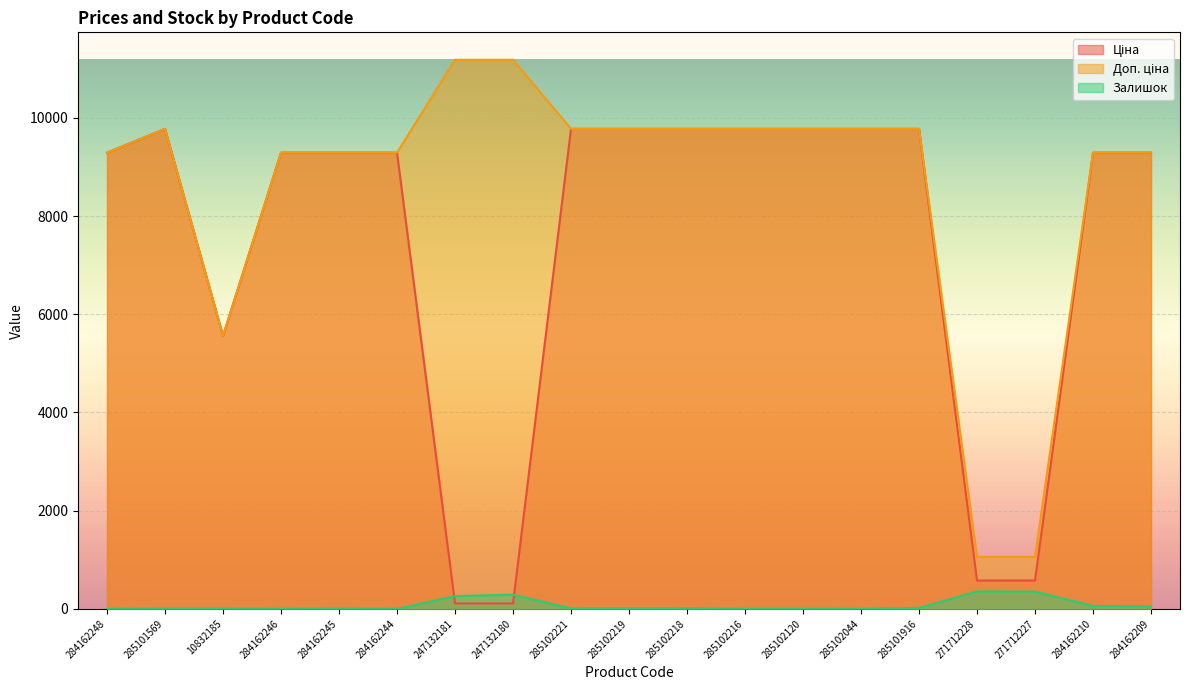

How many times do Залишок and Ціна cross each other?

2